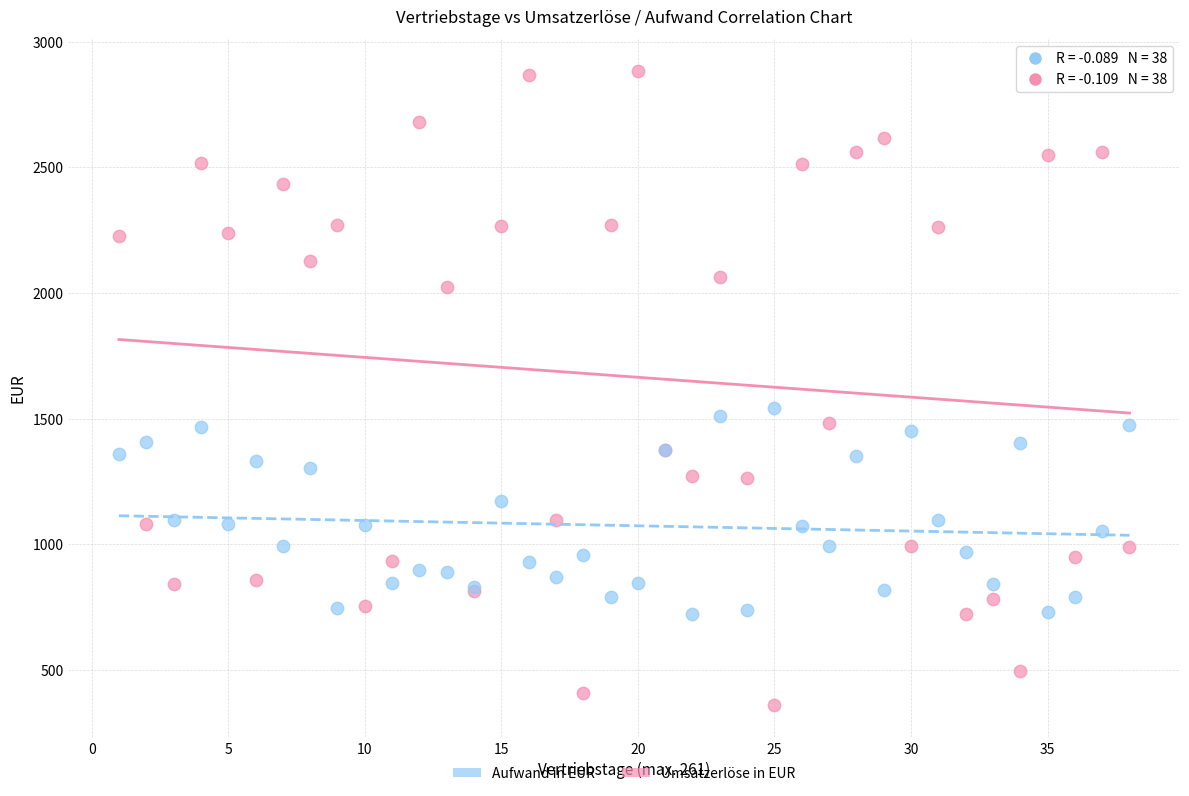

Which series has the largest Y range (max minus min)?

Umsatzerlöse in EUR